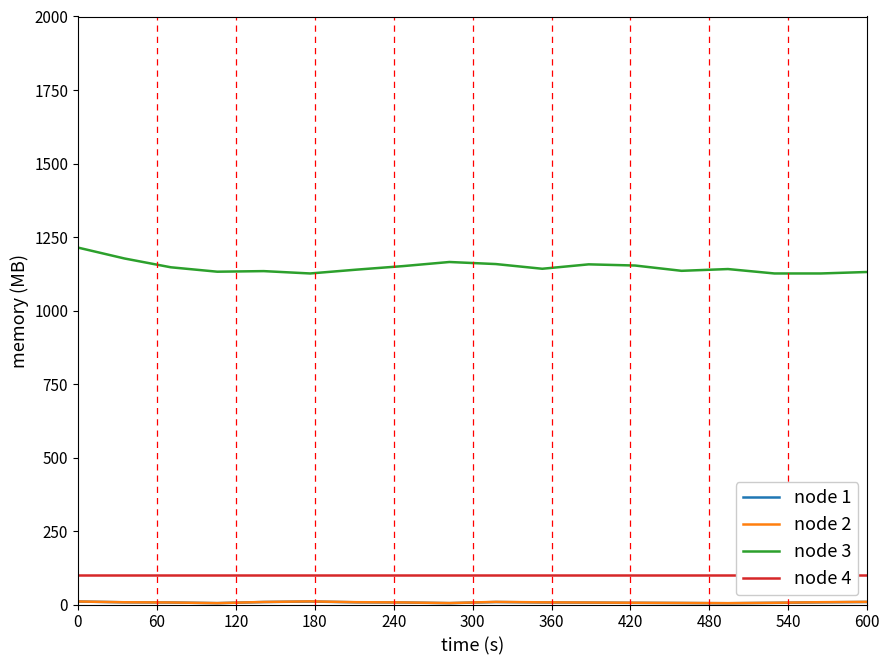

What is the value of the humidity point at the 8th from the left?

100.0